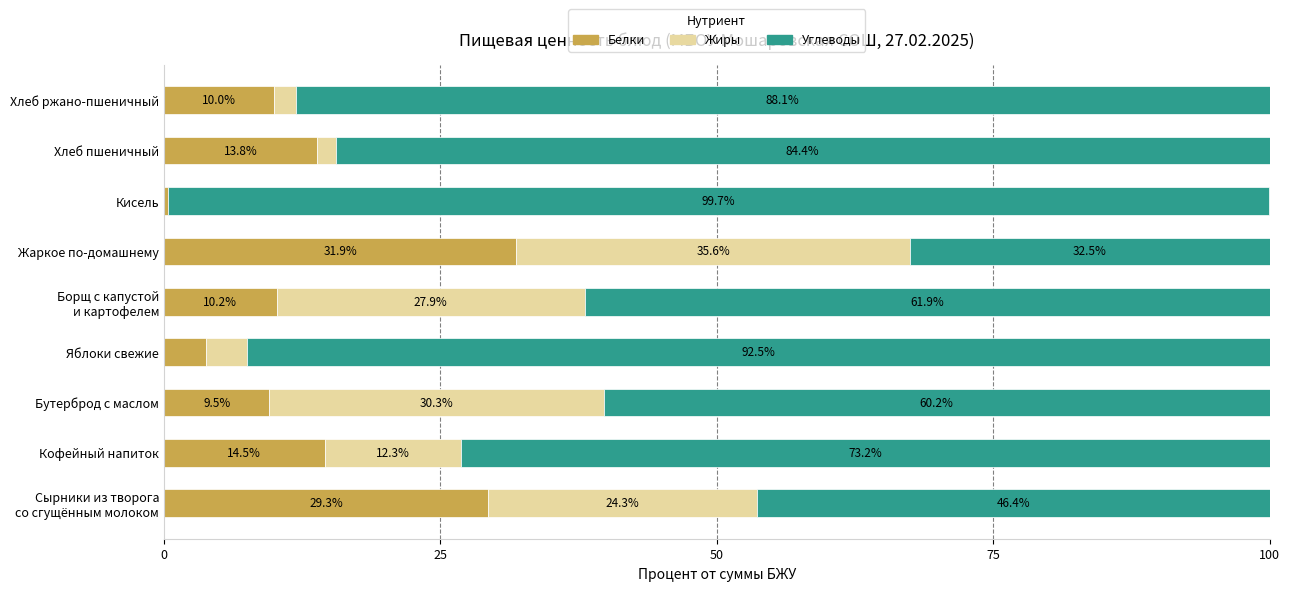

At which label is Белки closest to 16?

Кофейный напиток